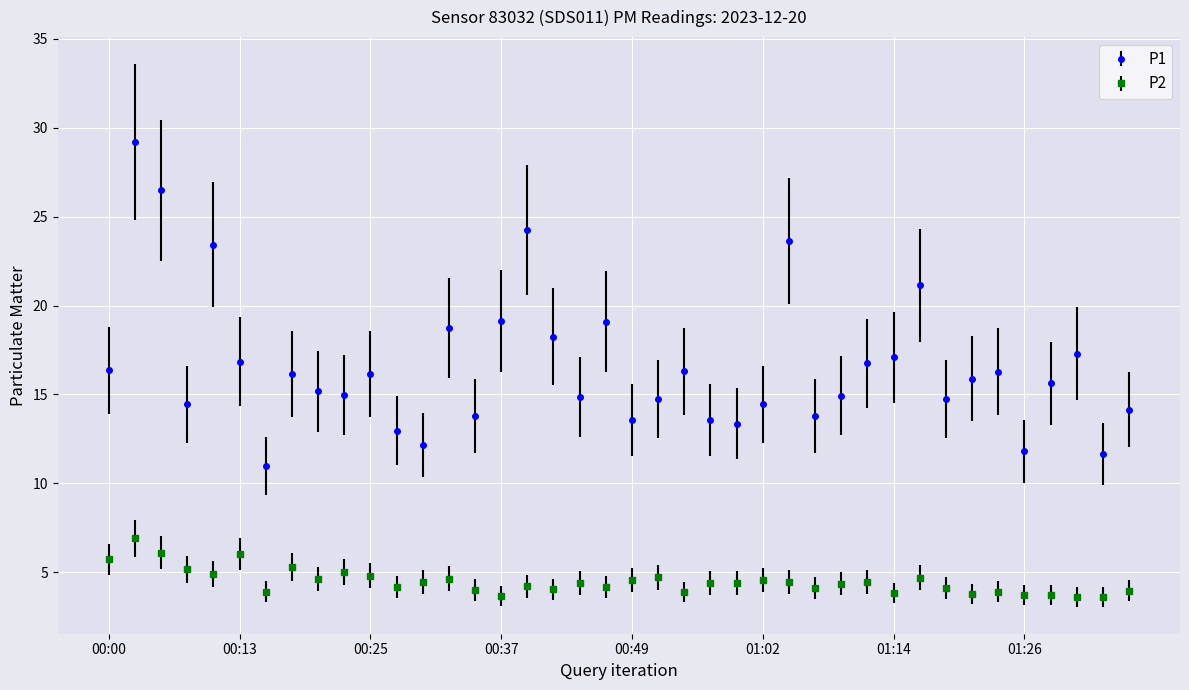

List the series in order of their overall mean, highest first.

P1, P2